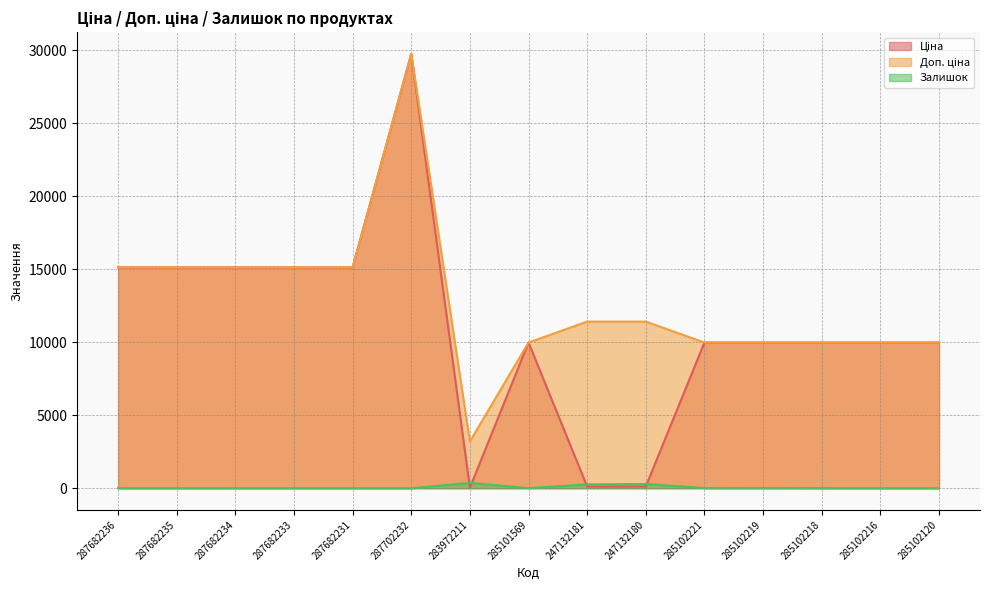

At which category does Ціна reach its first local peak?

287702232